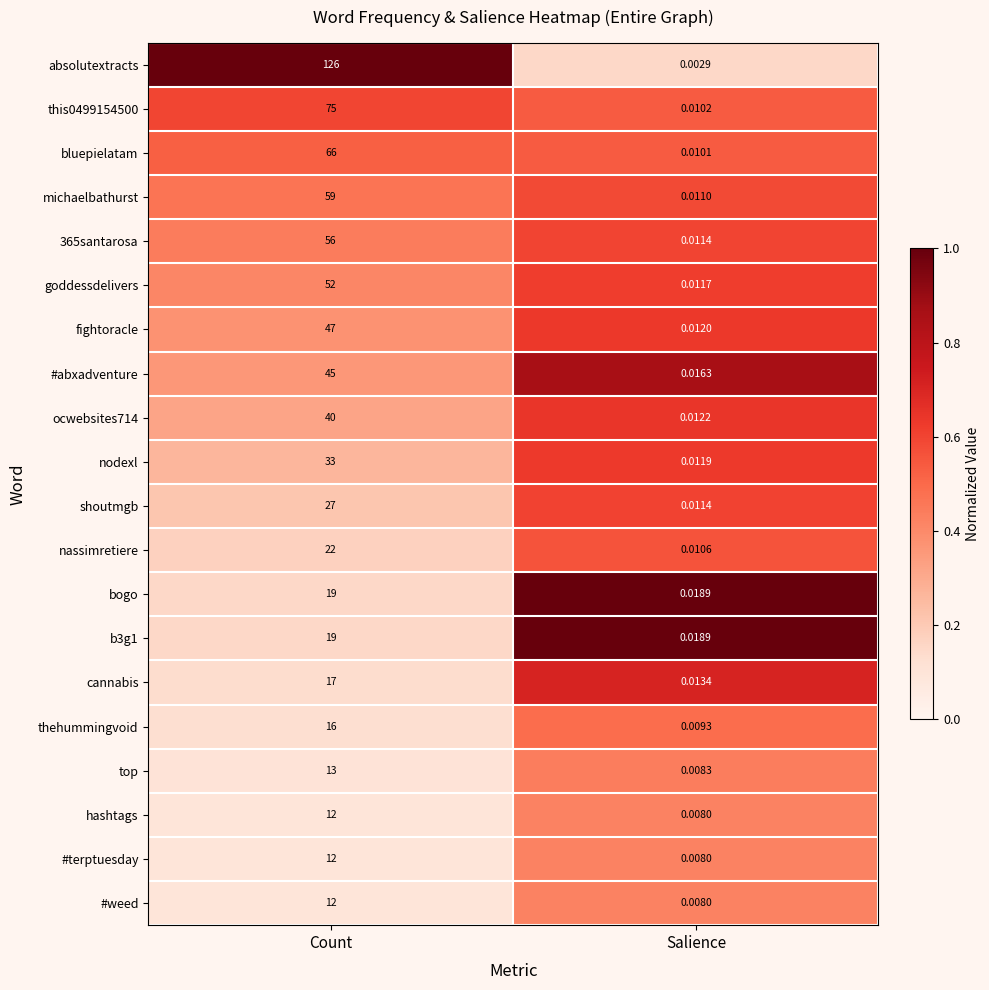

At which label does goddessdelivers reach its peak?

Count